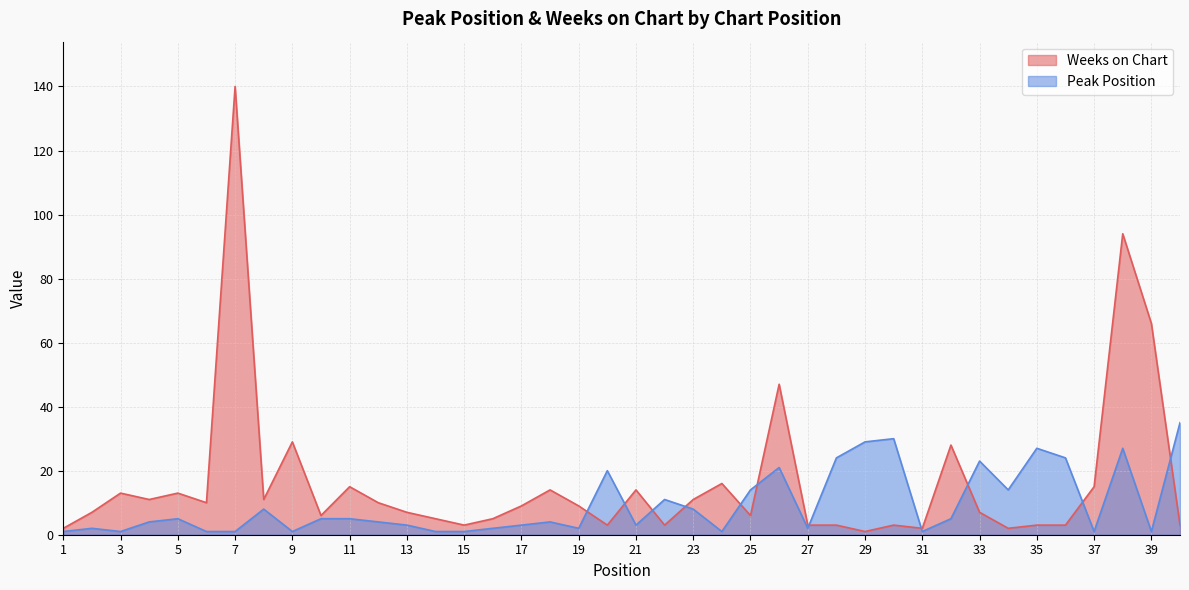

At which category does Weeks on Chart reach its first local valley?

4